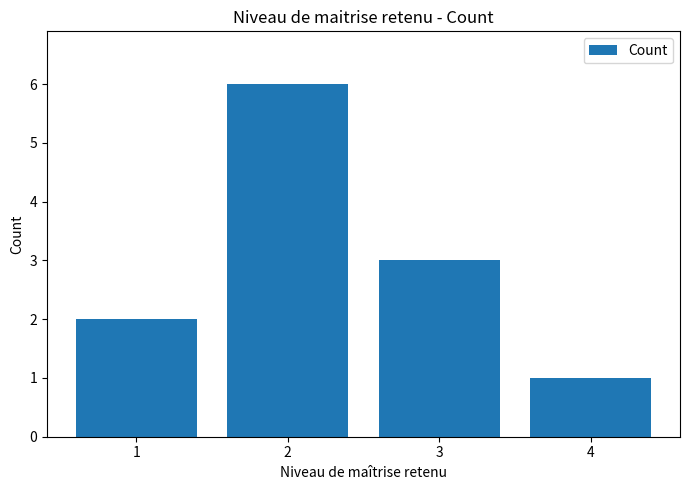

True or false: the data shows 3 at 3.

True